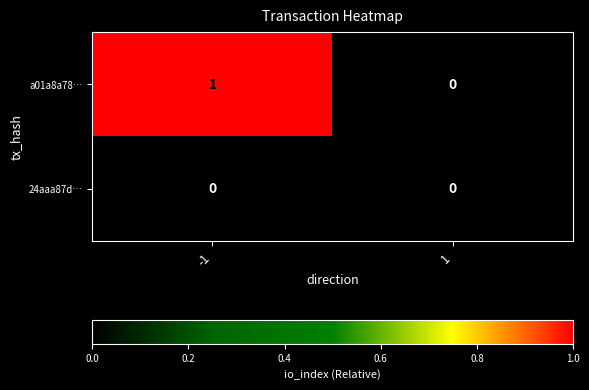

Which series changed the most between -1 and 1?

a01a8a78…